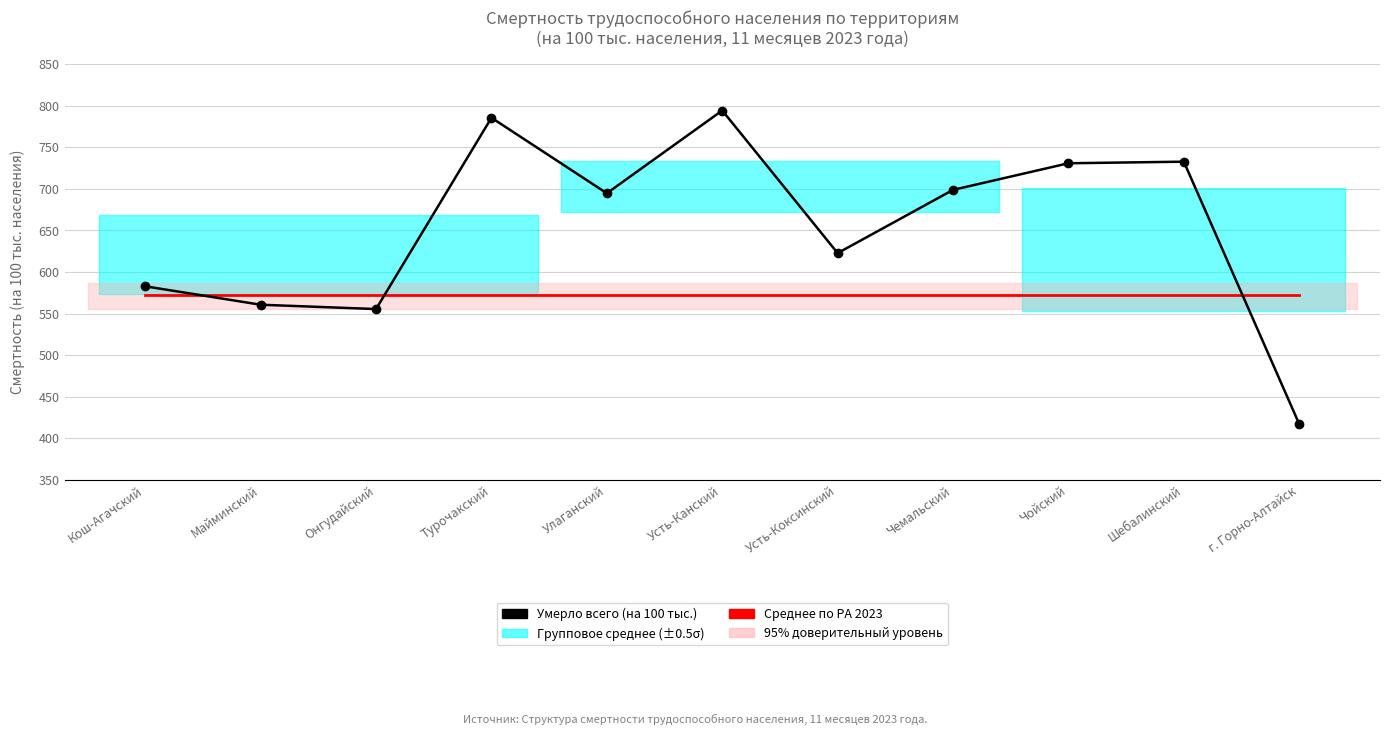

The Умерло всего (на 100 тыс.) series shows 938.1 at Кош-Агачский. True or false?

False